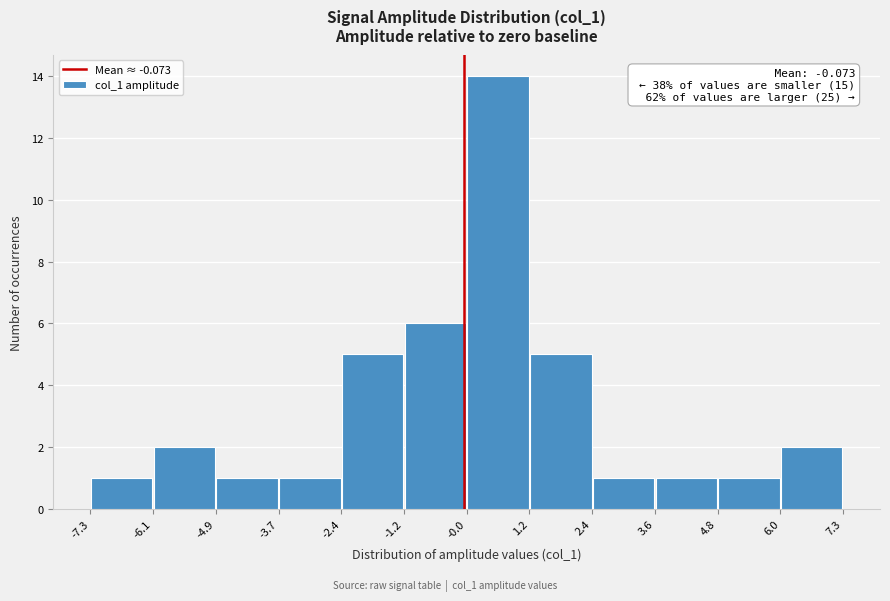

Over which range of the x-axis is the bar tallest?

-0.0 to 1.2